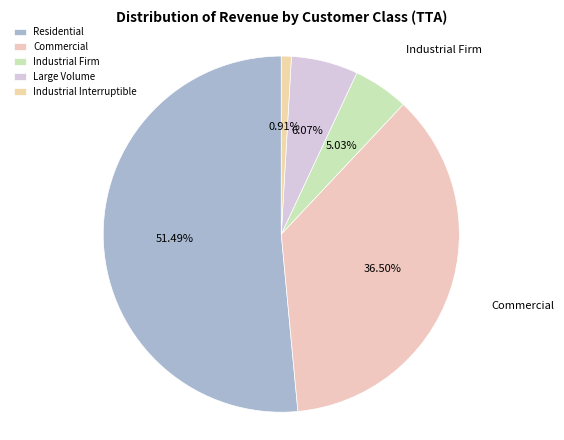

Combined, do Industrial Firm and Industrial Interruptible account for over 50%?

No